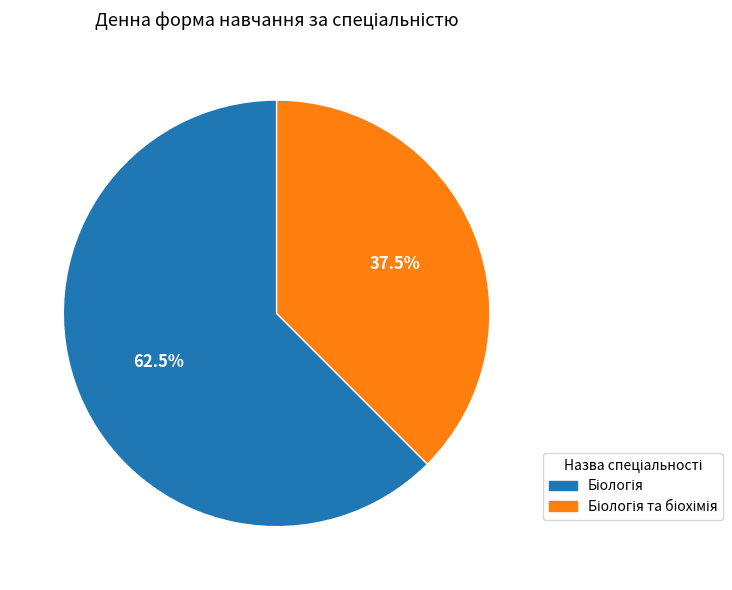

Does any single category account for the majority?

Yes